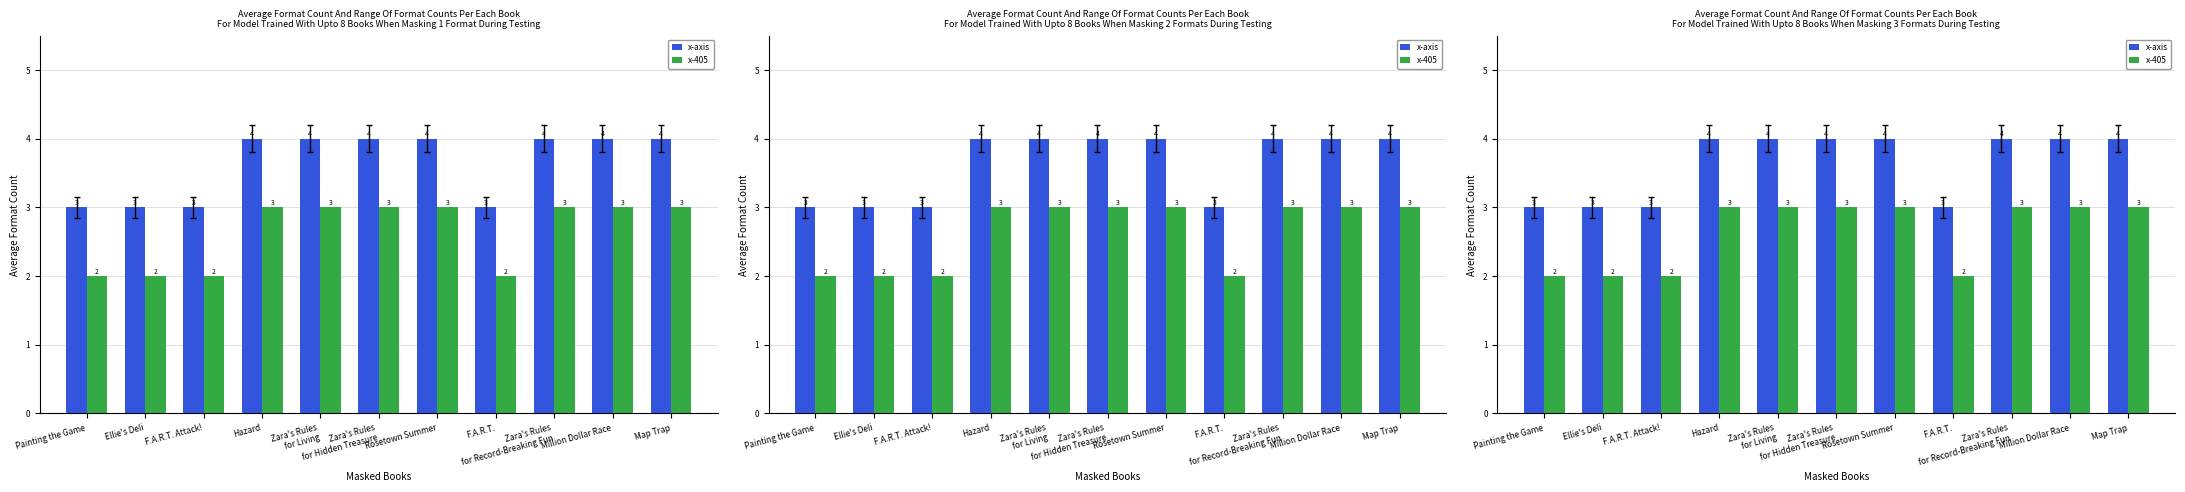

At which category does the chart reach its peak across all series?

Hazard